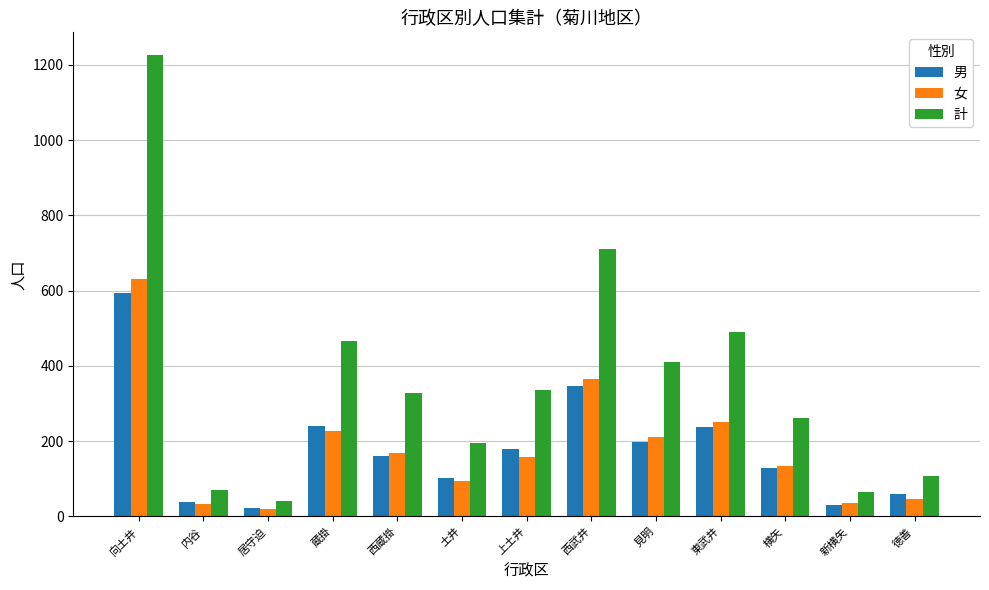

What is the total value across all series at 向土井?

2450